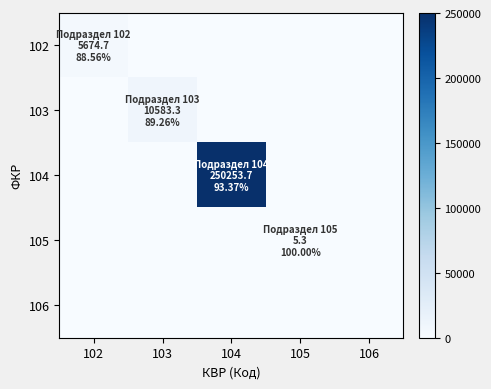

Which category has the highest value across all series?

104